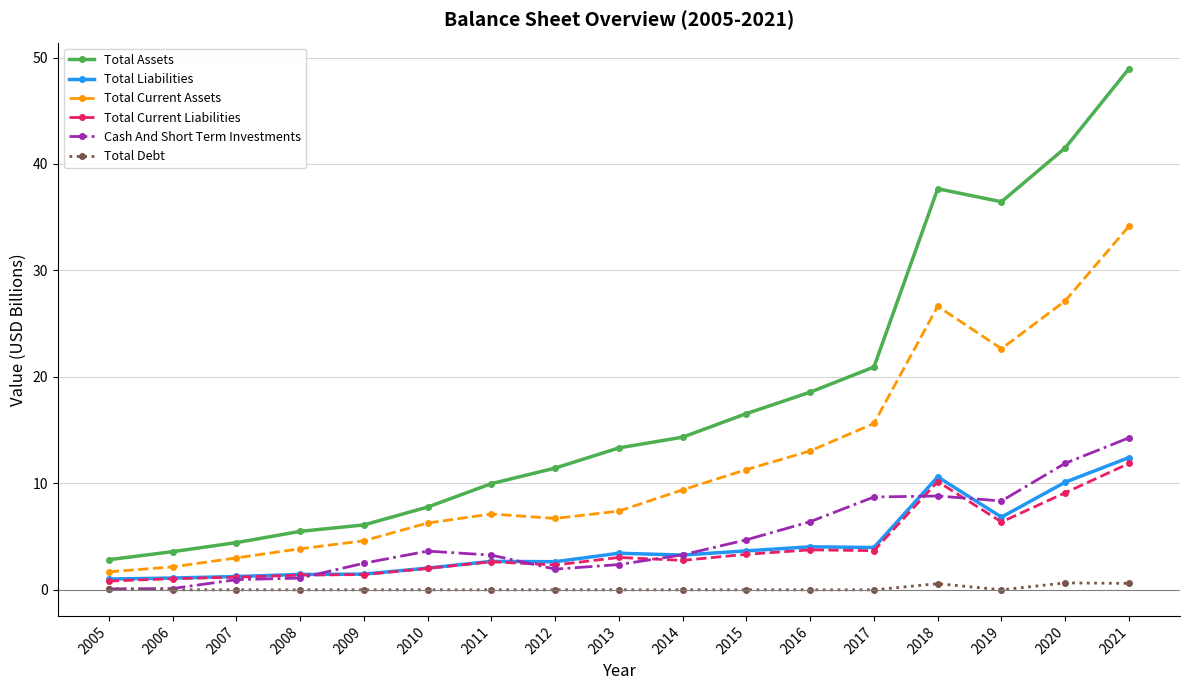

At which label does Total Current Liabilities reach its peak?

2021